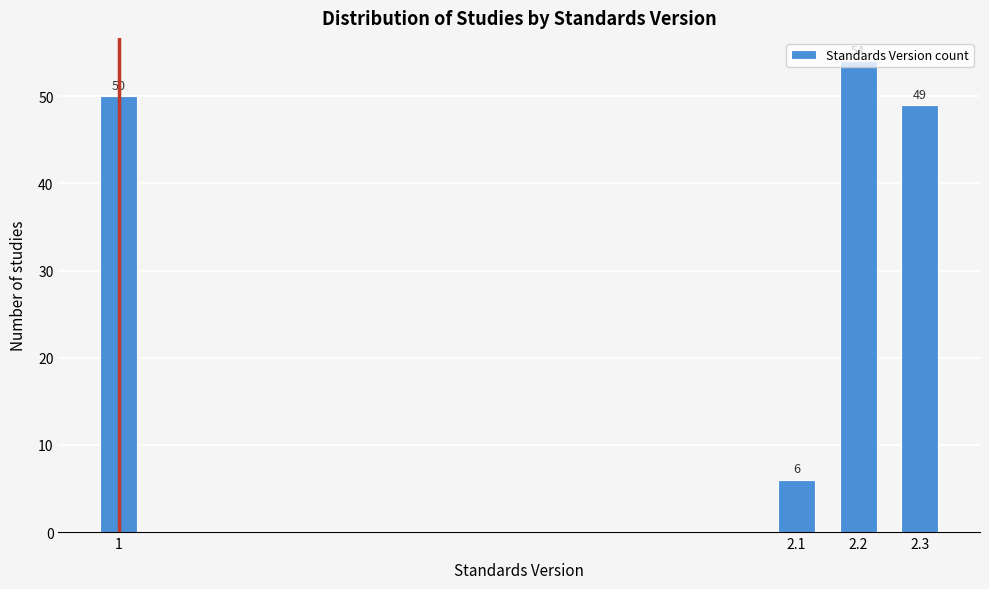

What is the sum of the values at 1 and 2.2?

104